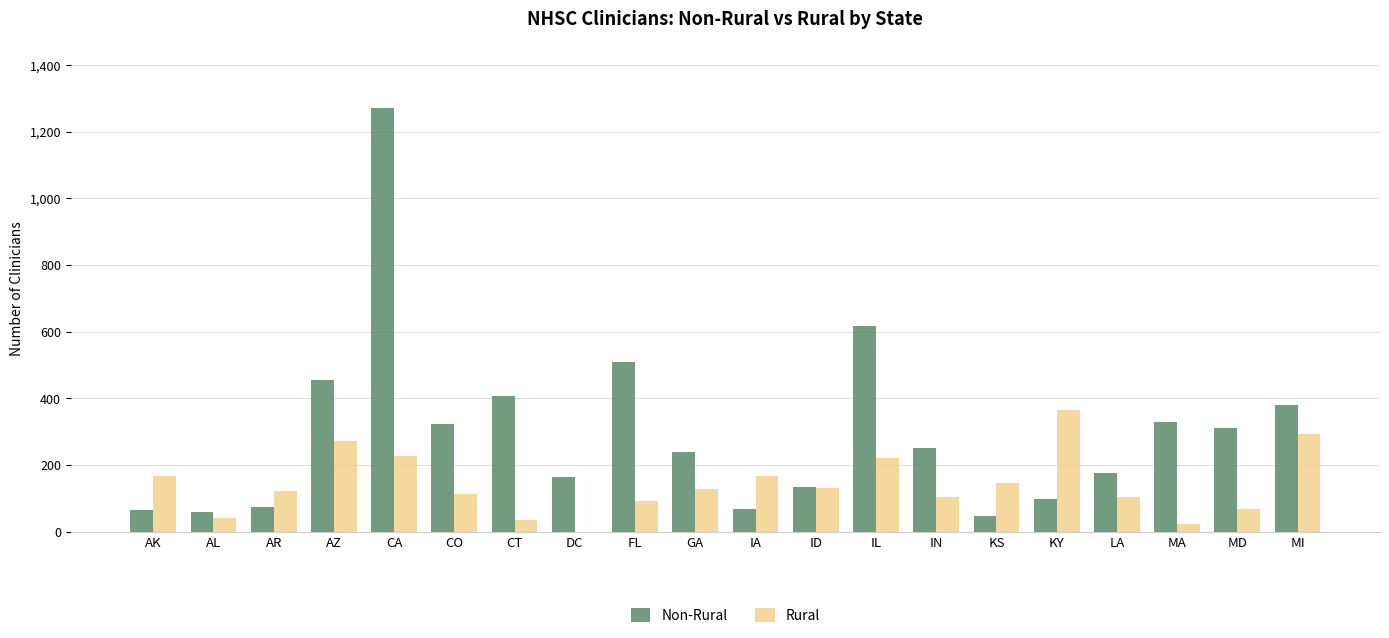

Count the number of data series in this chart.

2